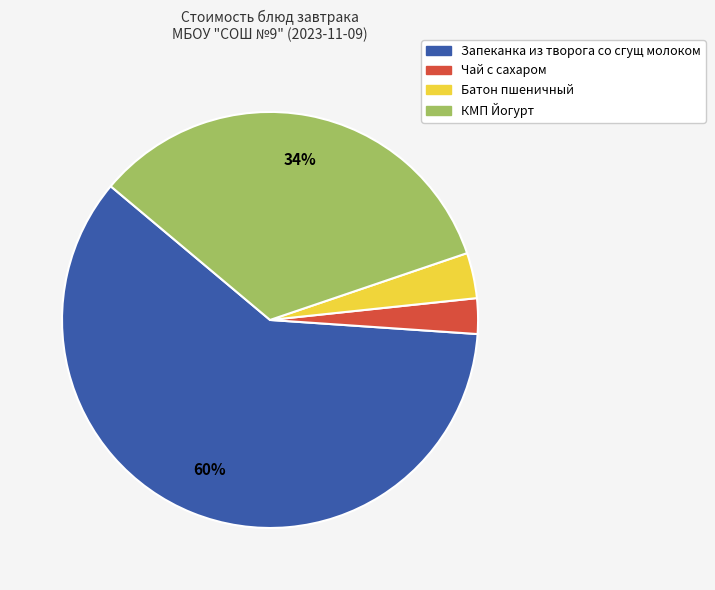

Rank the categories by value from highest to lowest.

Запеканка из творога со сгущ молоком, КМП Йогурт, Батон пшеничный, Чай с сахаром